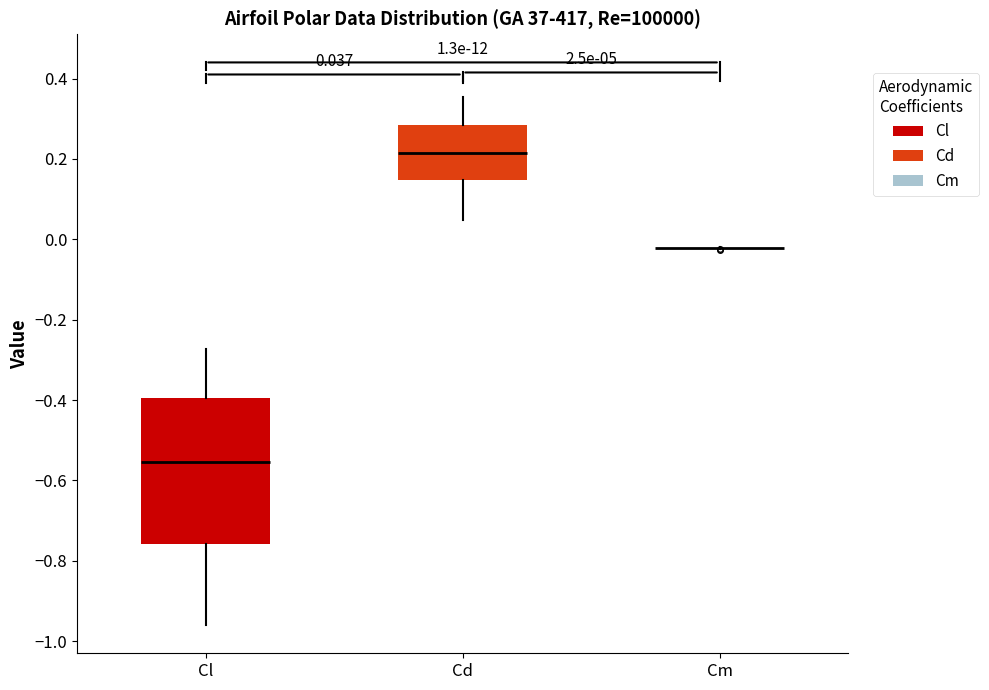

Which box is the tallest, from its lower edge to its upper edge?

Cl